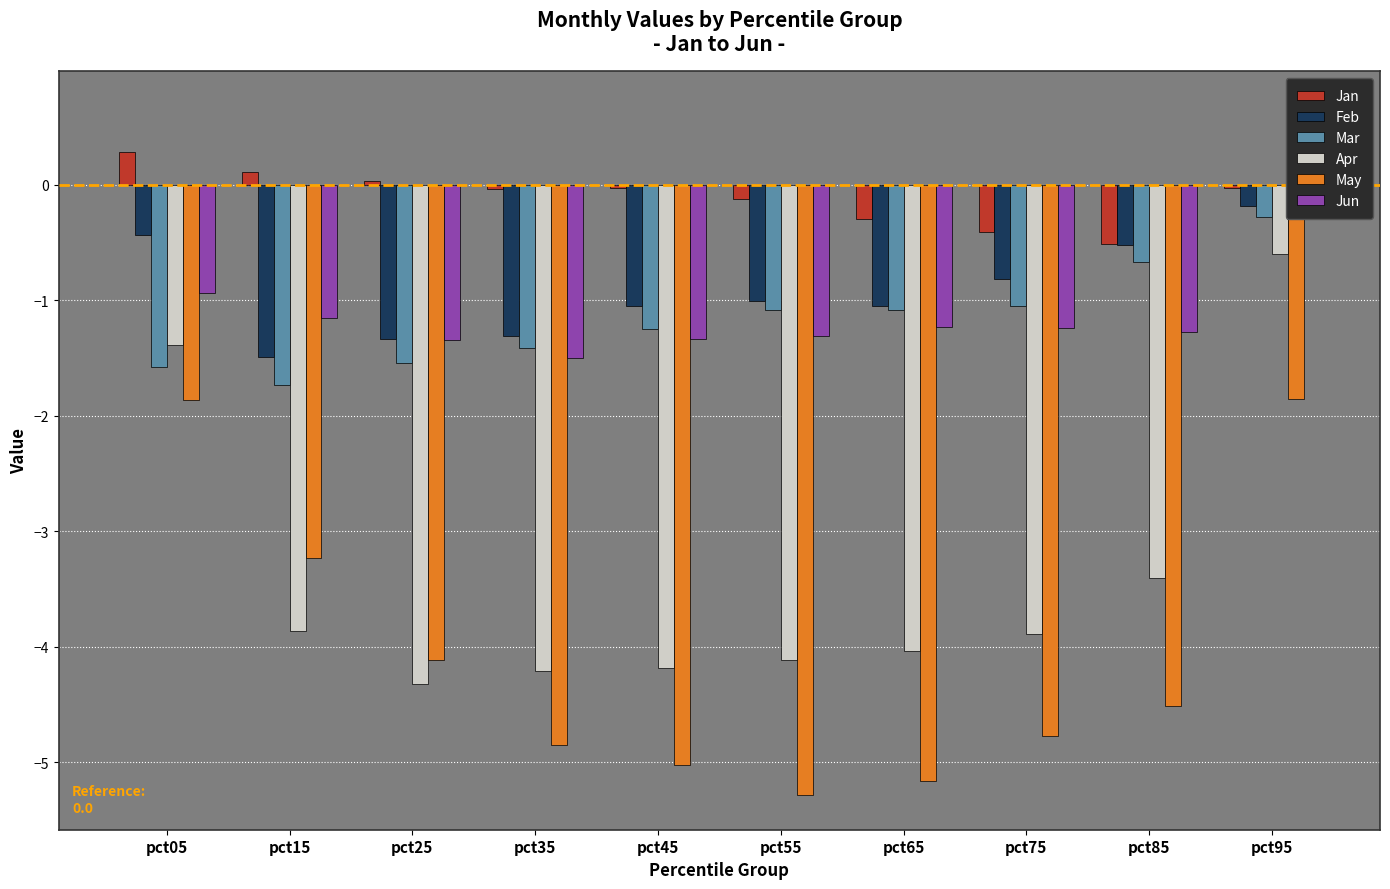

What are all the series names shown in the legend?

Jan, Feb, Mar, Apr, May, Jun